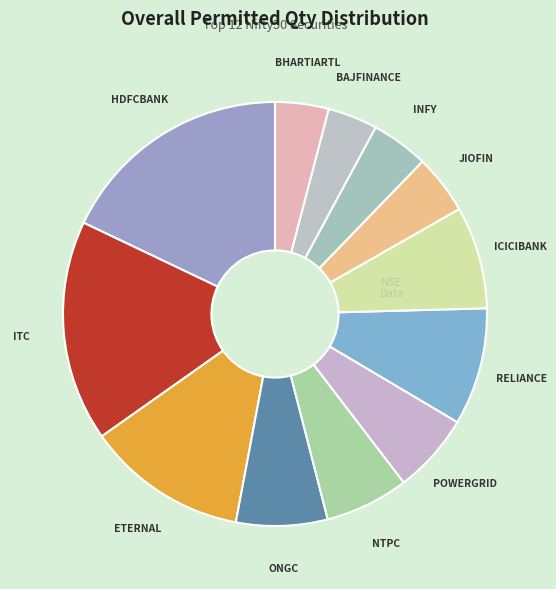

The NTPC slice represents 1% of the pie. True or false?

False